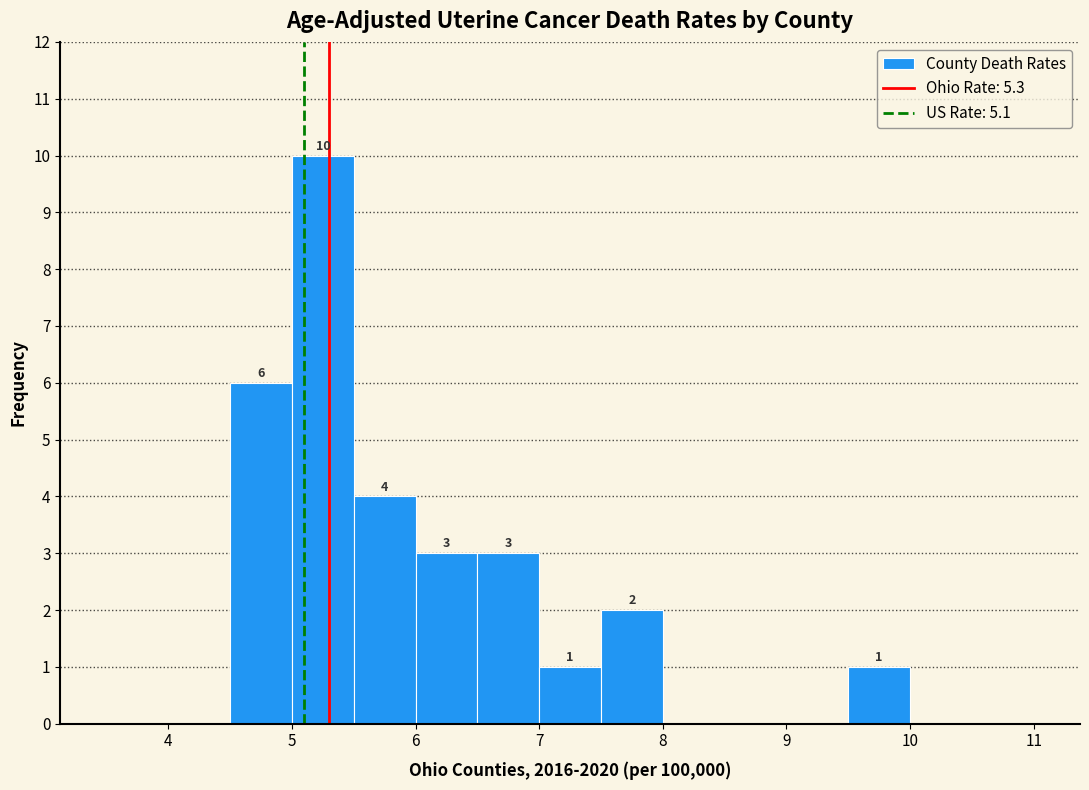

Which range on the x-axis has the tallest bar?

5.0 to 5.5